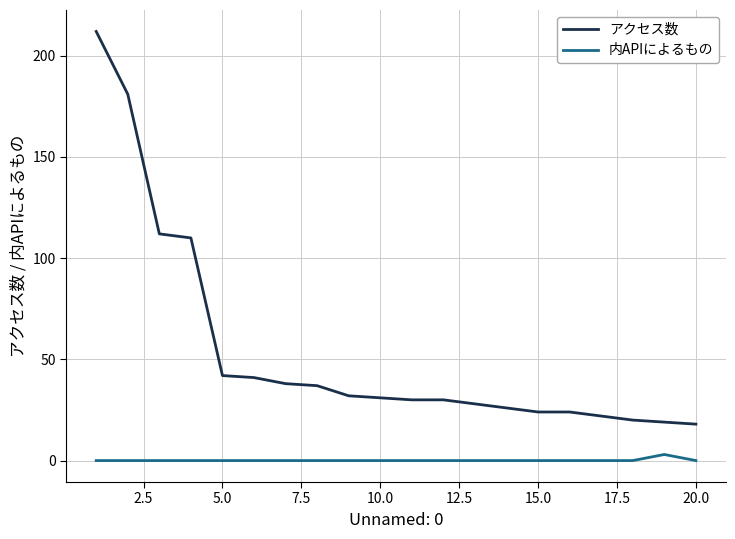

What are all the series names shown in the legend?

アクセス数, 内APIによるもの